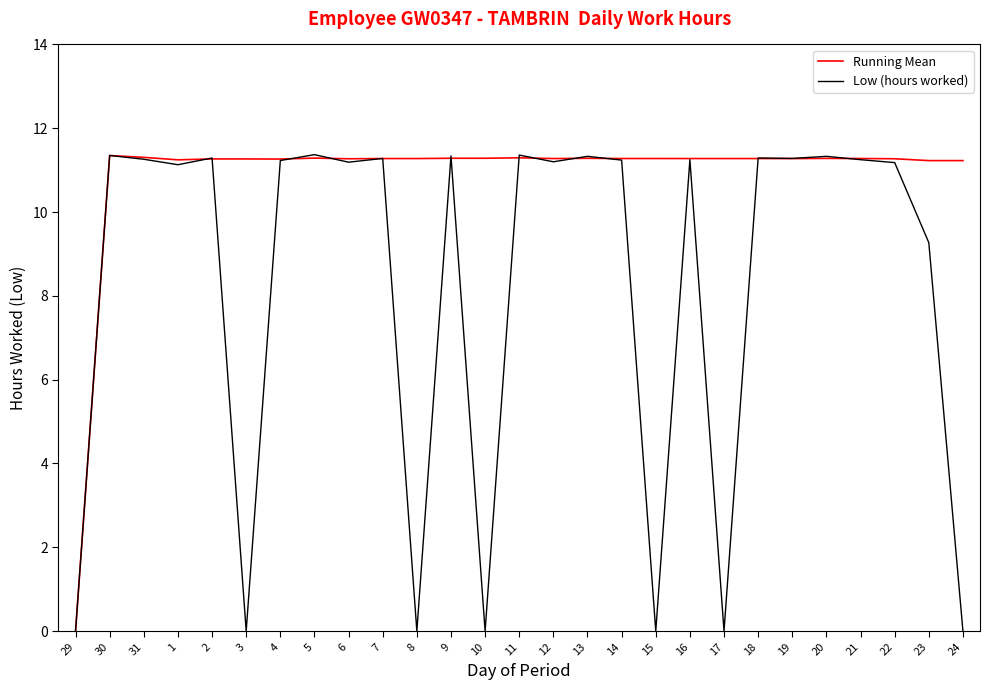

At which label does Low (hours worked) first exceed 11?

30